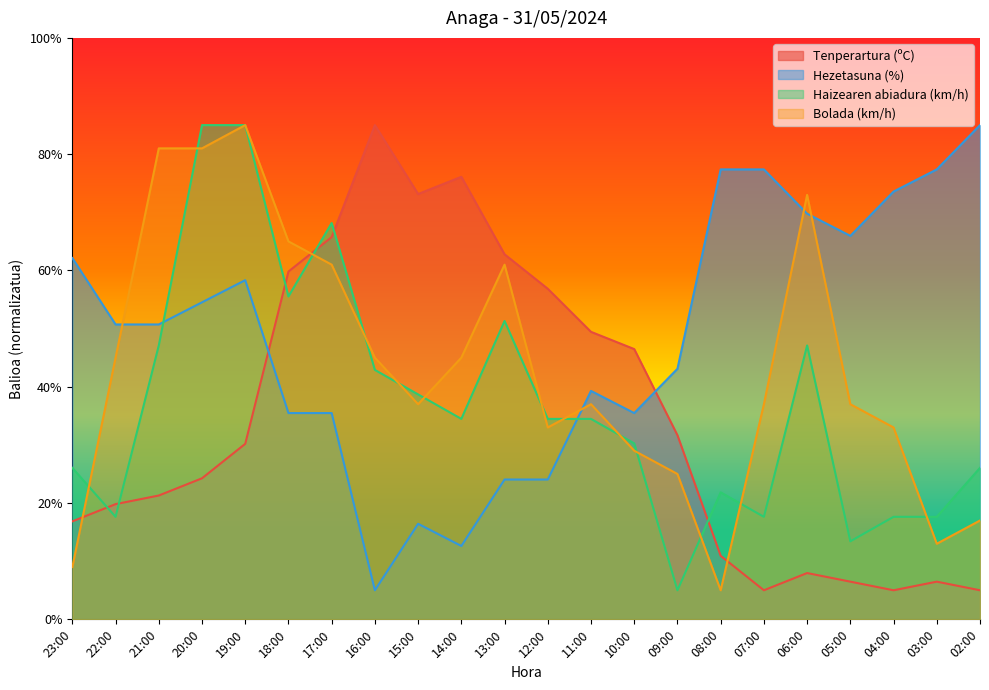

Does the chart have visible grid lines?

No